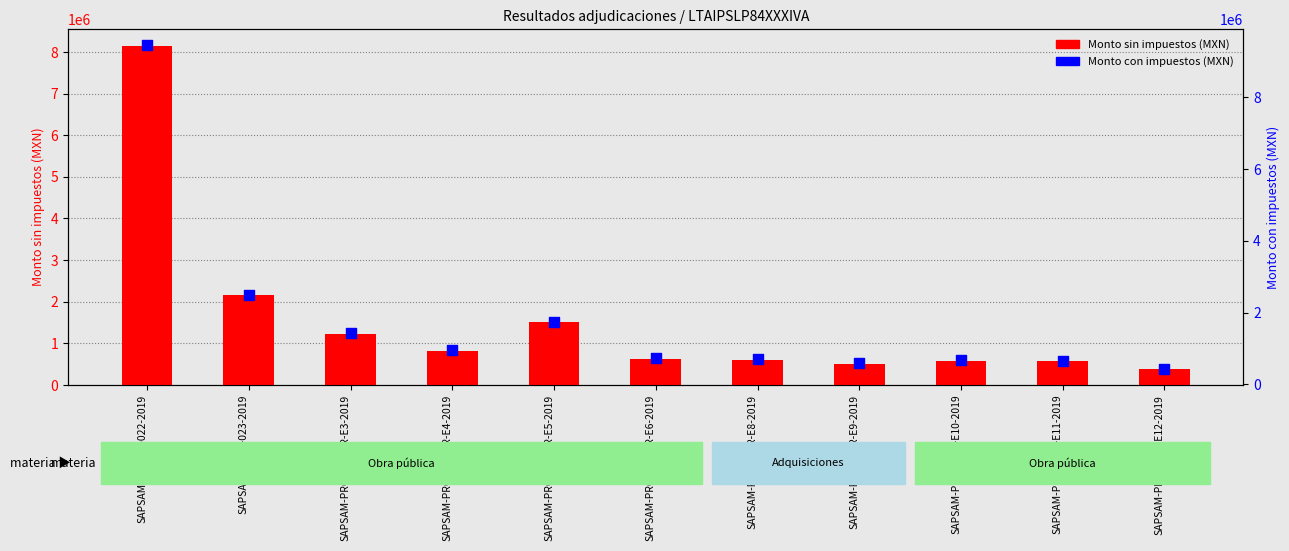

Is the value of Monto sin impuestos (MXN) at SAPSAM-PROSANEAR-E6-2019 greater than the value of Monto con impuestos (MXN) at SAPSAM-PRODDER-E9-2019?

Yes